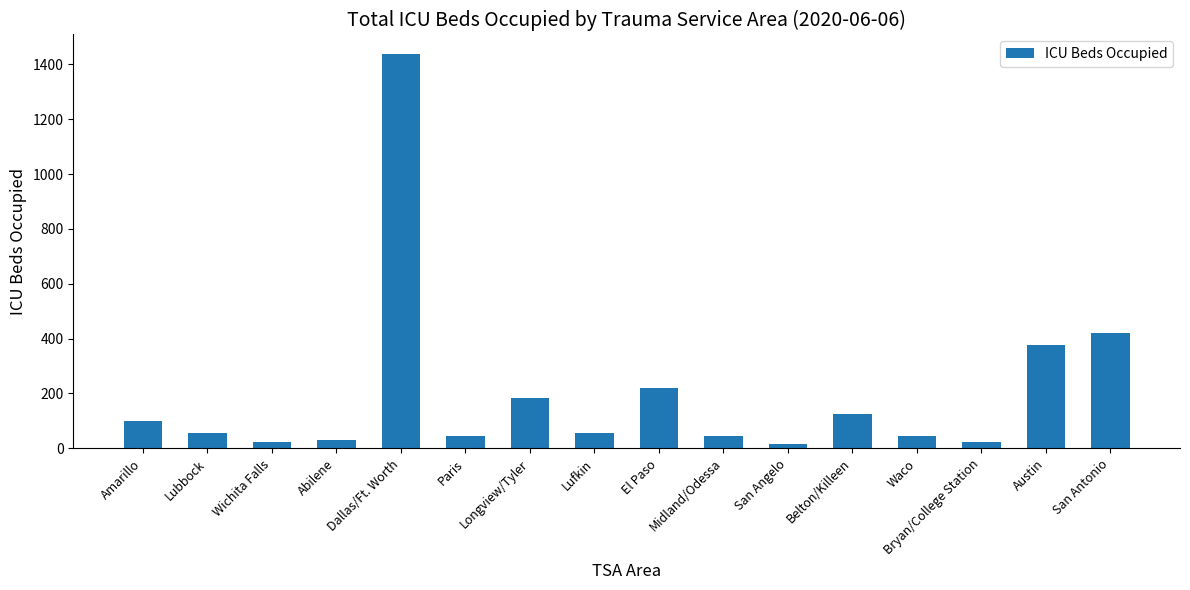

What is the average value?

200